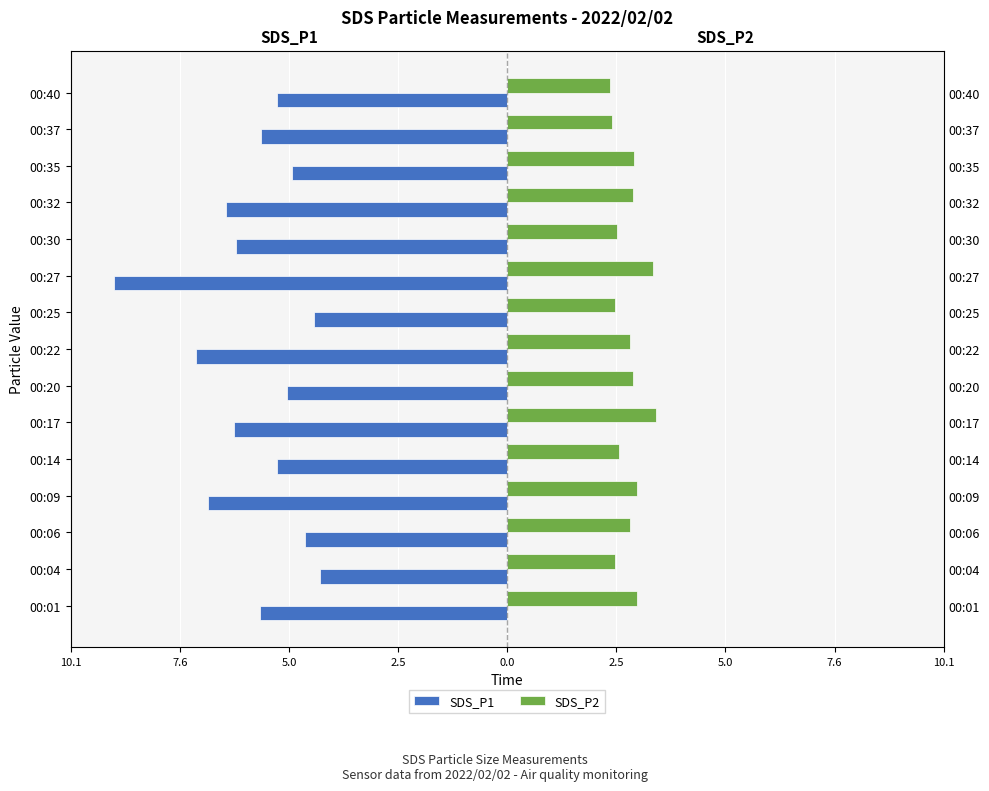

Reading left to right, extract all data points from this chart.

SDS_P1: -5.7	-4.3	-4.7	-6.9	-5.3	-6.3	-5.1	-7.2	-4.5	-9.1	-6.3	-6.5	-5.0	-5.7	-5.3
SDS_P2: 3.0	2.5	2.8	3.0	2.6	3.5	2.9	2.8	2.5	3.4	2.5	2.9	2.9	2.4	2.4